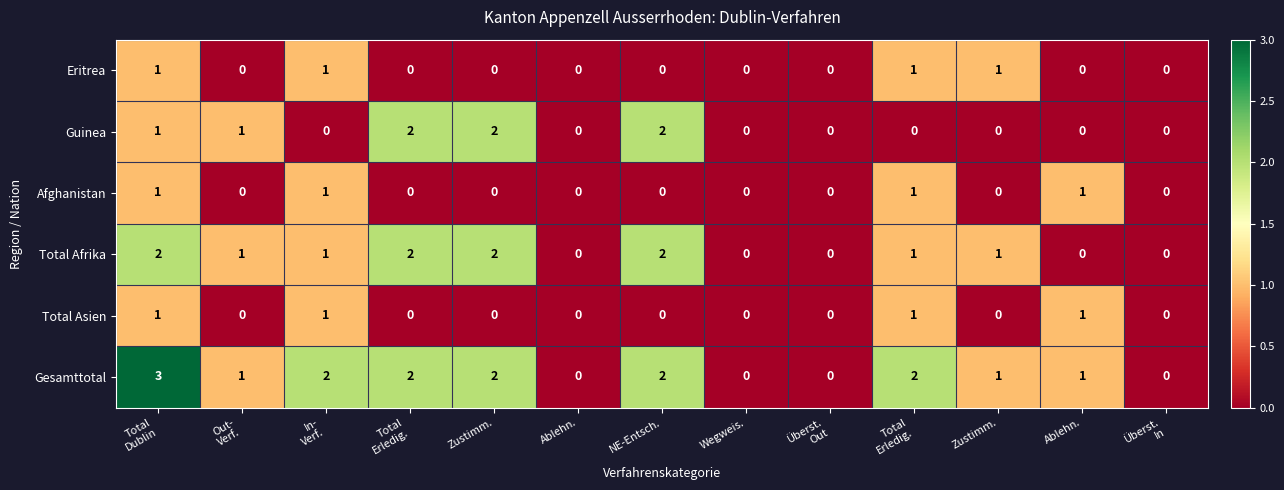

How many positive values does the Gesamttotal series have?

9